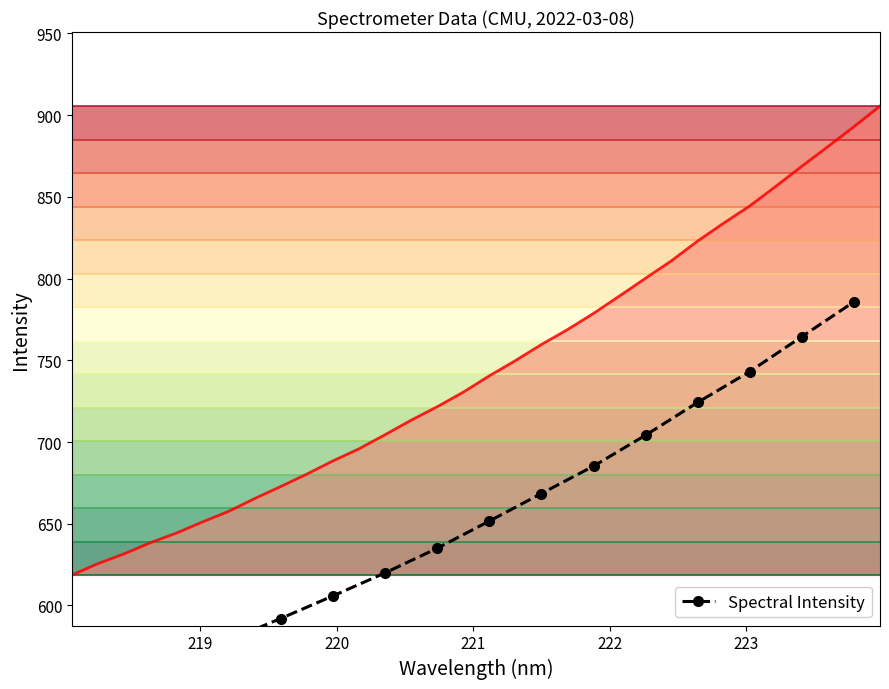

What is the smallest value displayed?

544.4